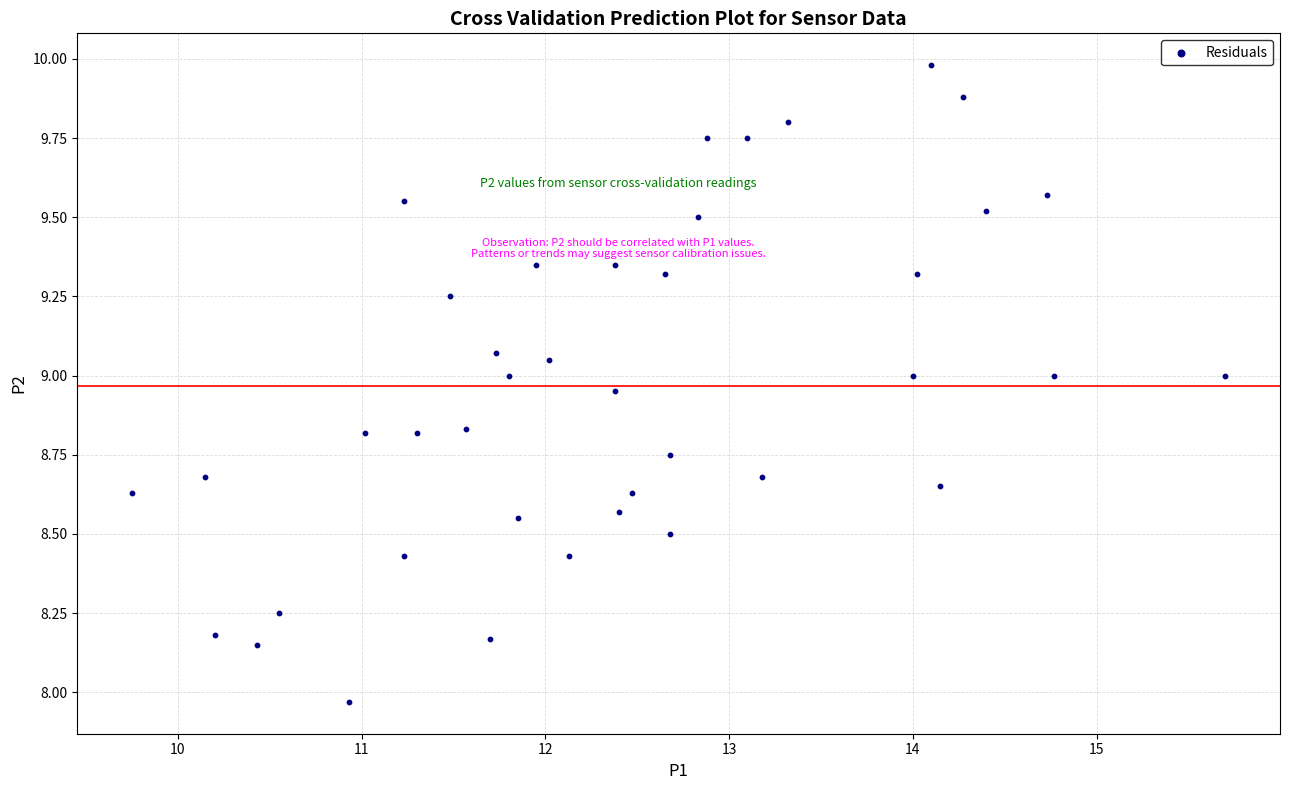

What is the range of X values (max minus min)?

5.9